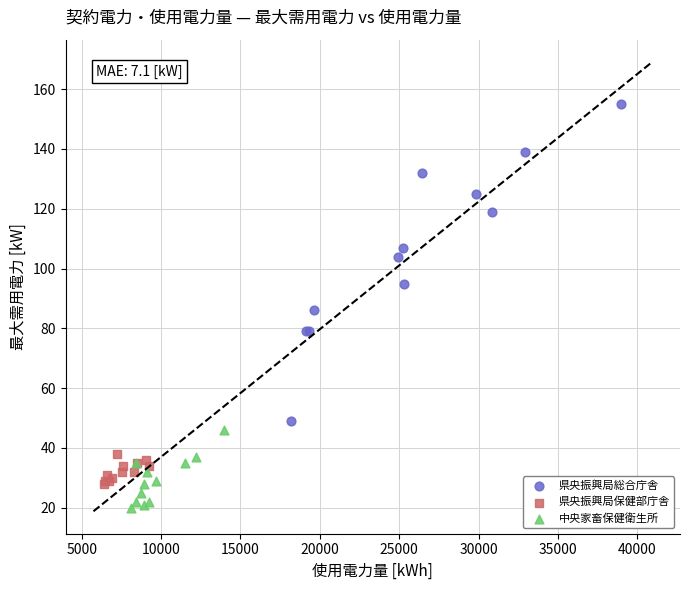

Which series reaches the maximum Y coordinate?

県央振興局総合庁舎